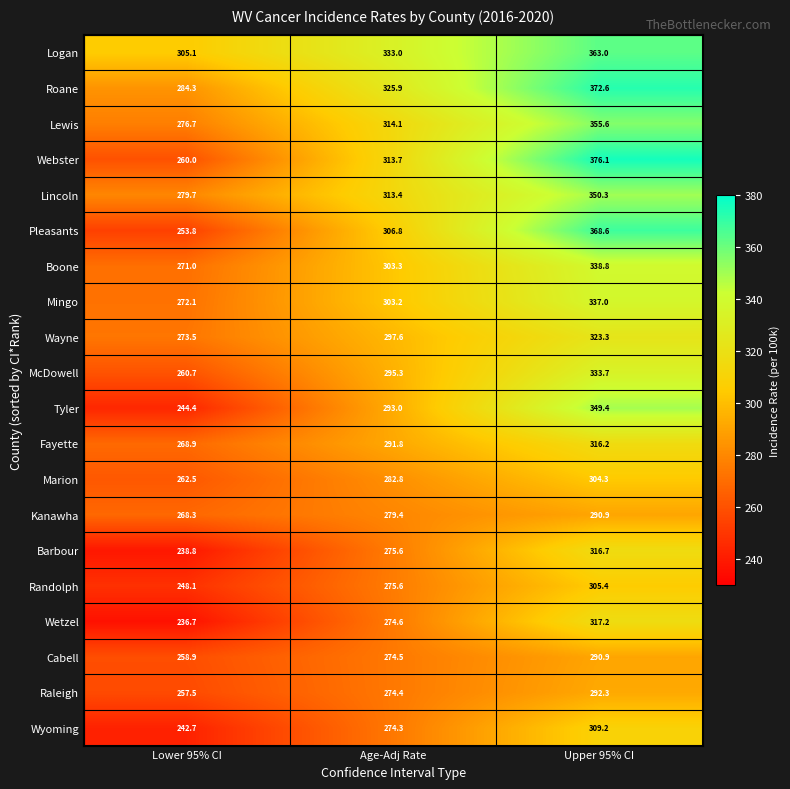

Count the number of categories in the chart.

3